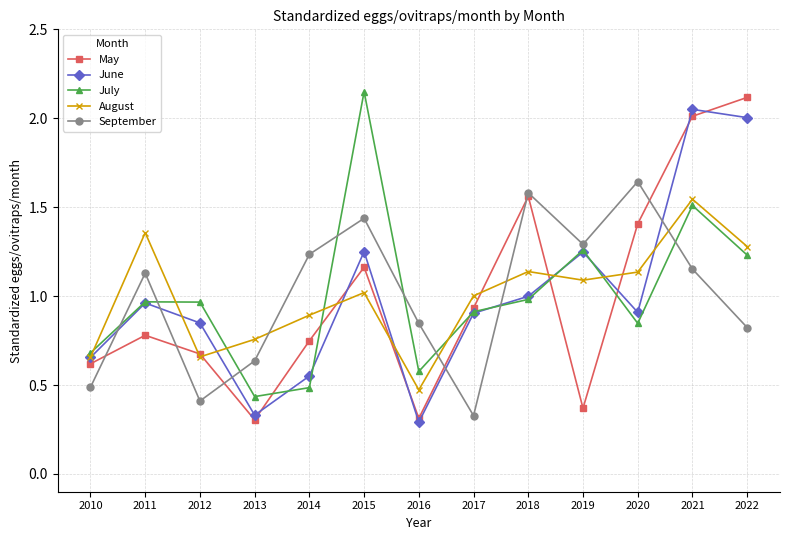

At which label does June reach its peak?

2021